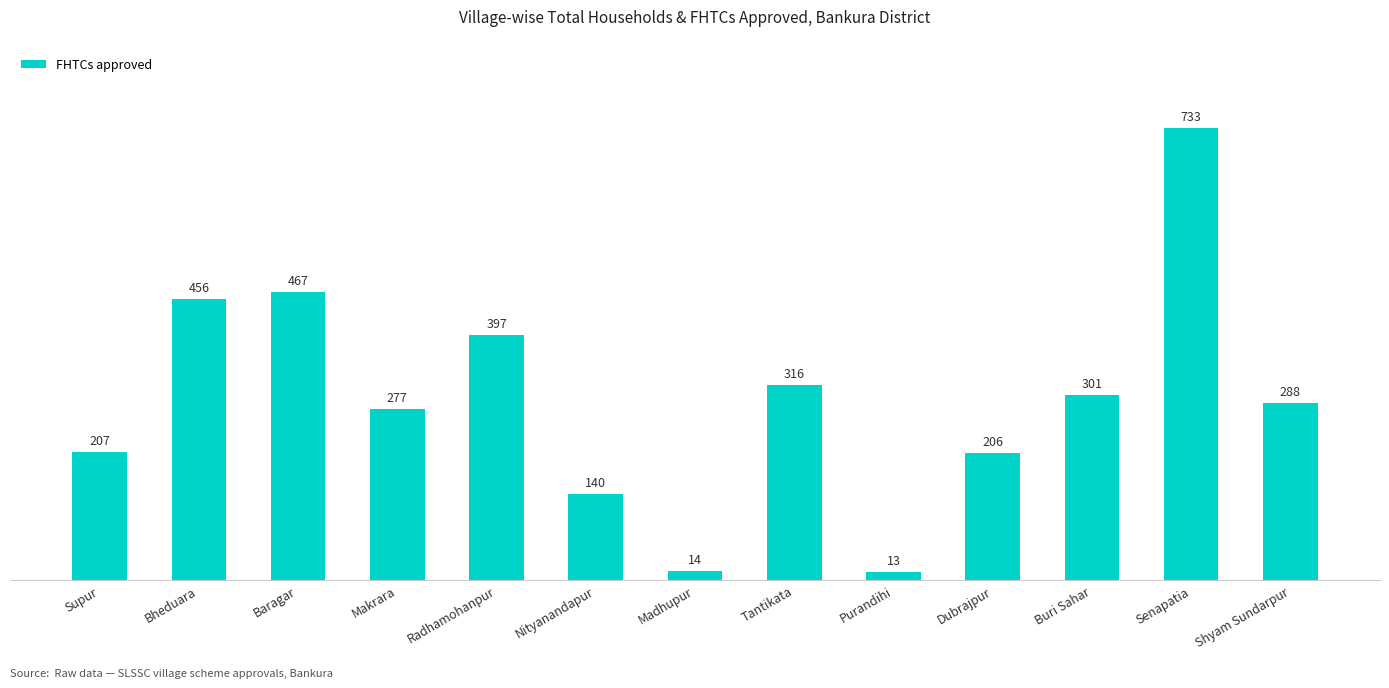

List the labels in order of value, smallest first.

Purandihi, Madhupur, Nityanandapur, Dubrajpur, Supur, Makrara, Shyam Sundarpur, Buri Sahar, Tantikata, Radhamohanpur, Bheduara, Baragar, Senapatia